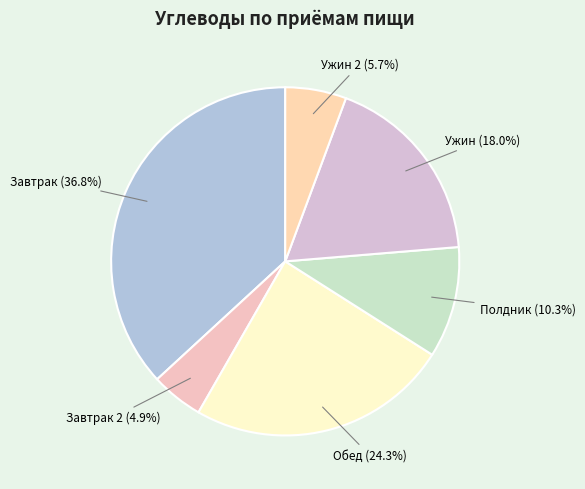

Approximately how many times larger is the value at Завтрак 2 compared to Полдник?

0.5